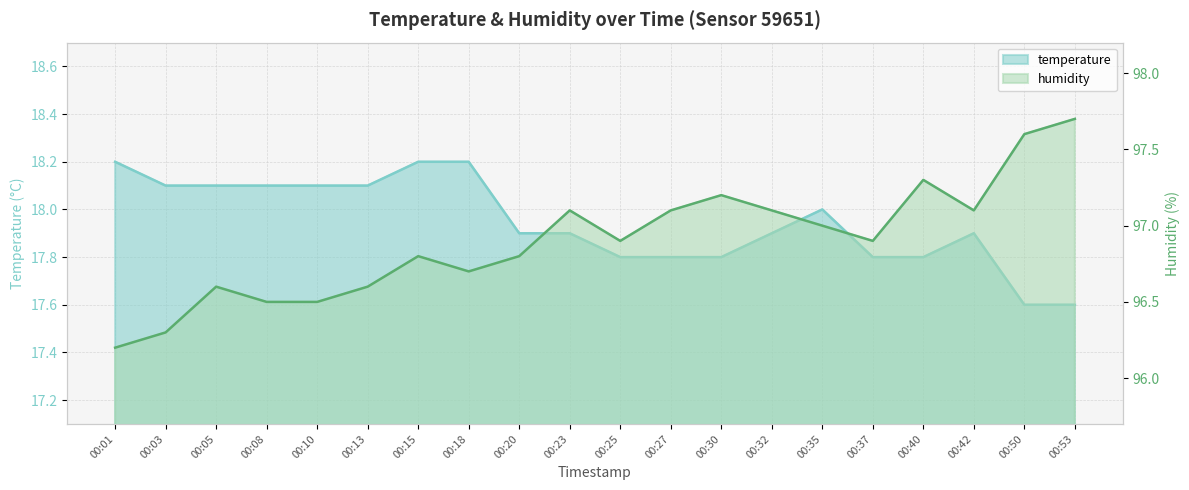

List the series in order of their overall mean, lowest first.

temperature, humidity